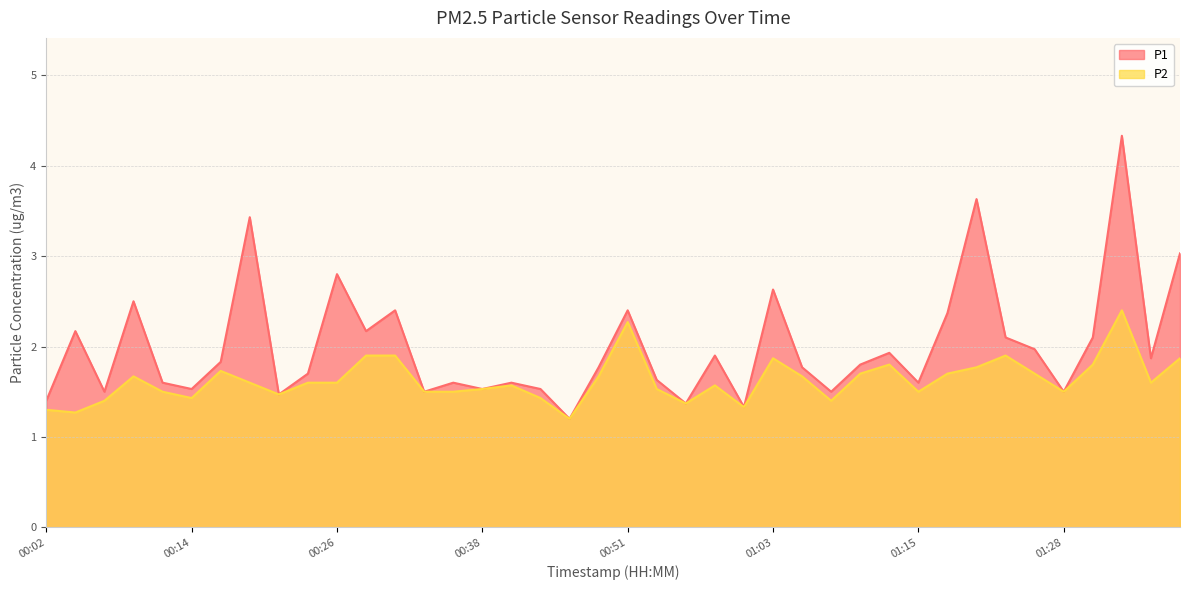

At 00:21, list the series in order from smallest to largest.

P1, P2